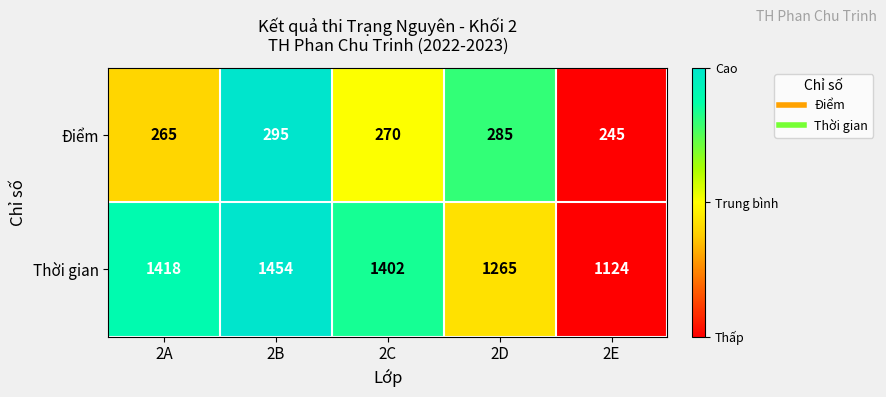

At which category is the sum across all series the highest?

2B